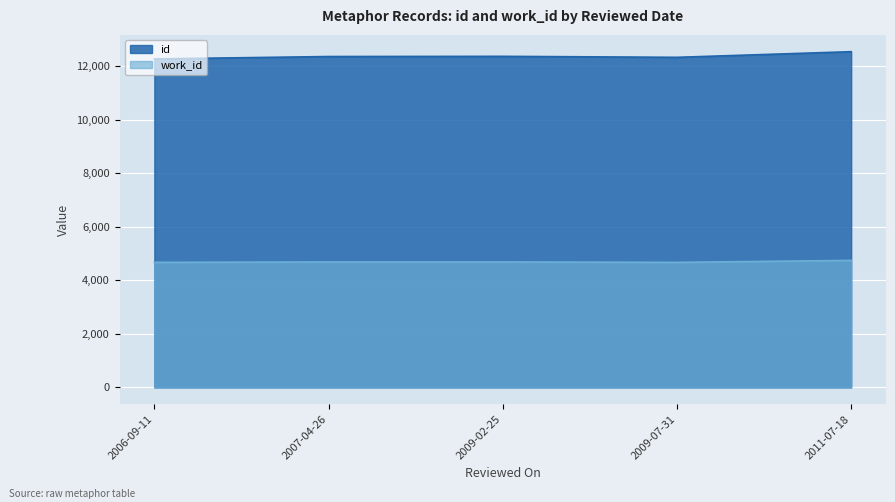

How many lines are shown in the chart?

2